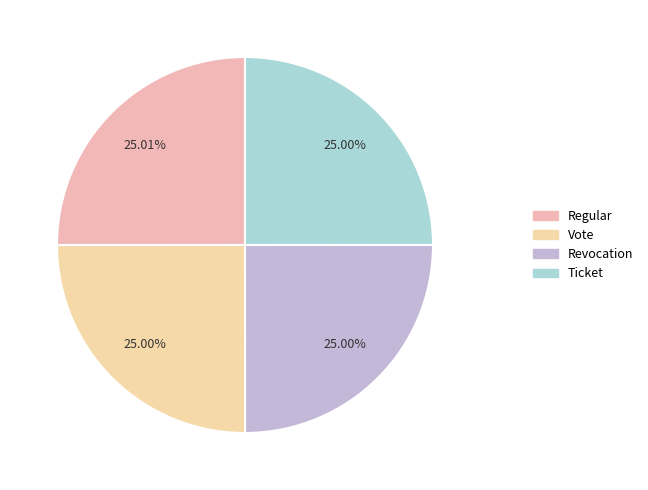

Which slice is the largest?

Regular